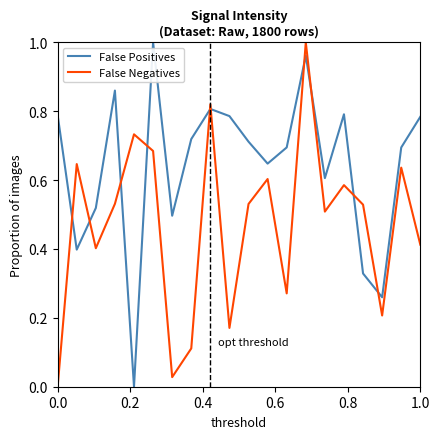

List the series in order of their overall mean, lowest first.

False Negatives, False Positives